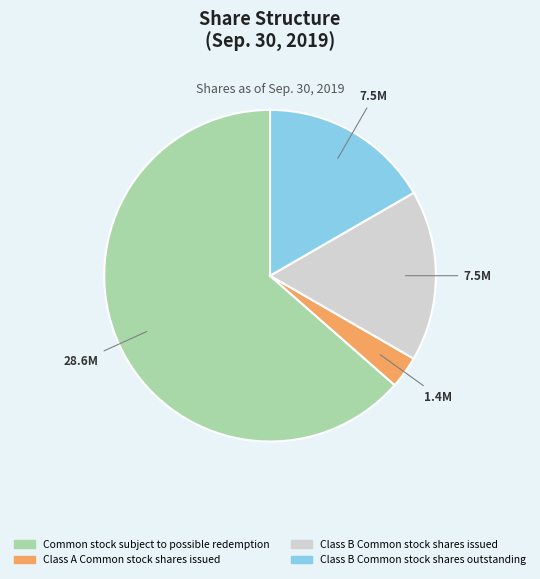

Is it true that Common stock subject to possible redemption is 51% of the pie?

False